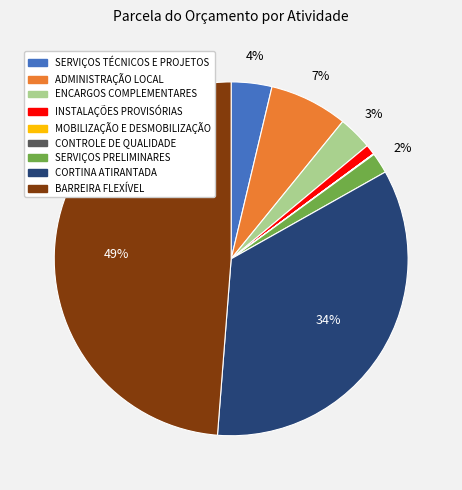

Which slice is the largest?

BARREIRA FLEXÍVEL